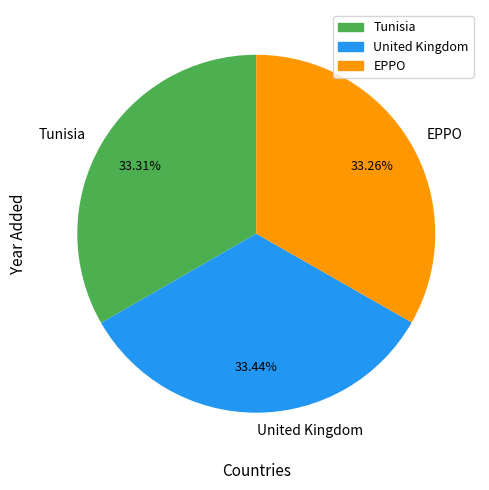

What percentage do EPPO and Tunisia together represent?

66.6%